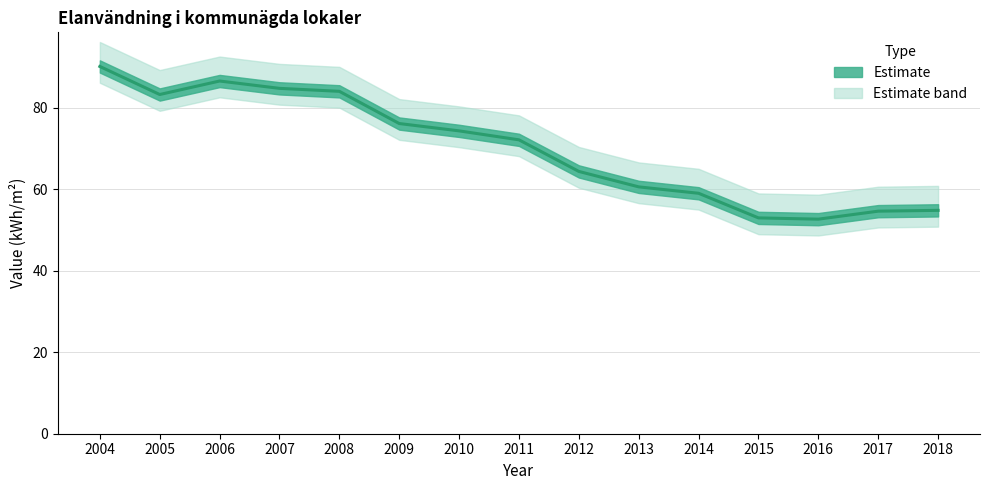

What is the average value?

70.0